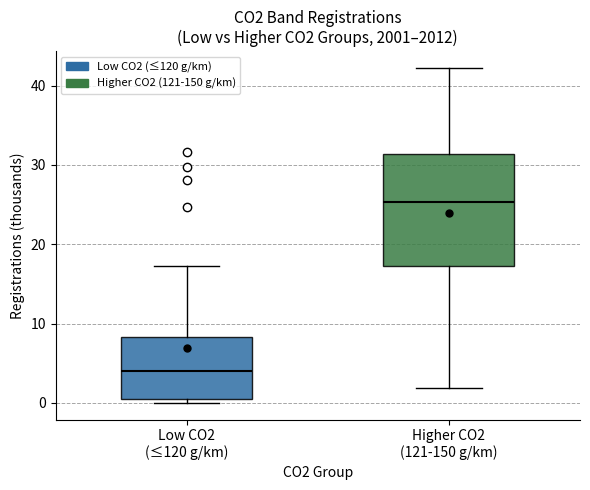

Which box has the highest median line?

Higher CO2 (121-150 g/km)